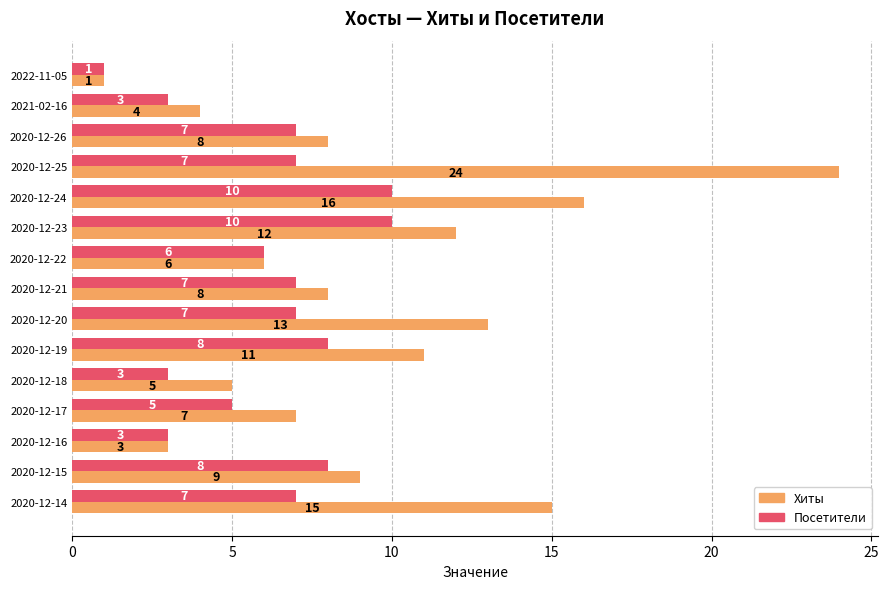

At which category does the chart reach its peak across all series?

2020-12-25